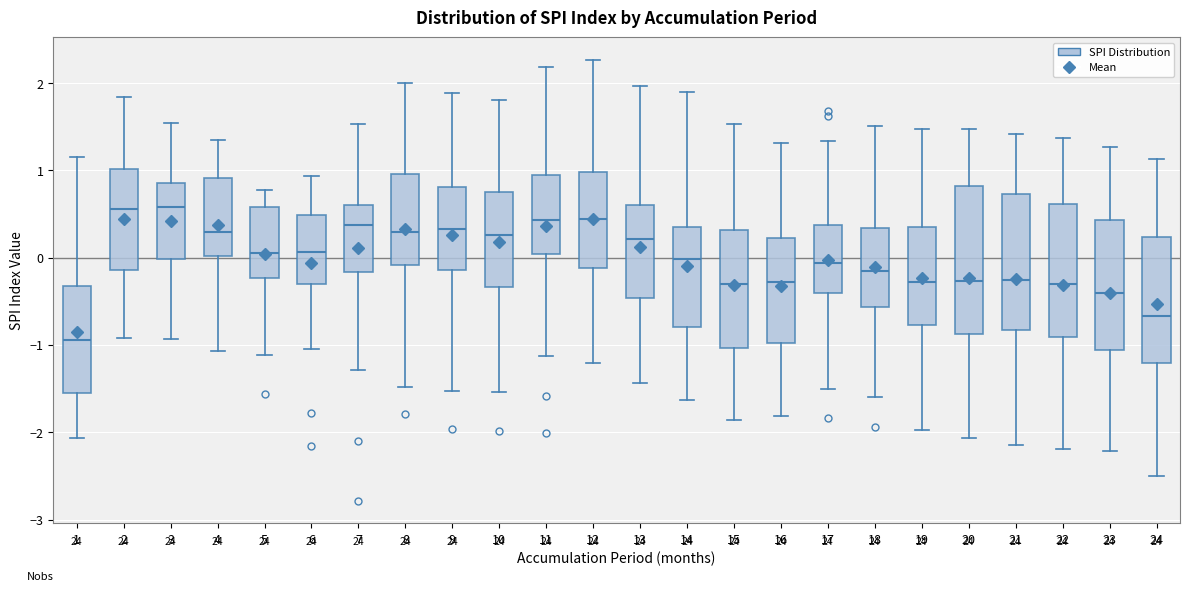

Which box is the tallest, from its lower edge to its upper edge?

20